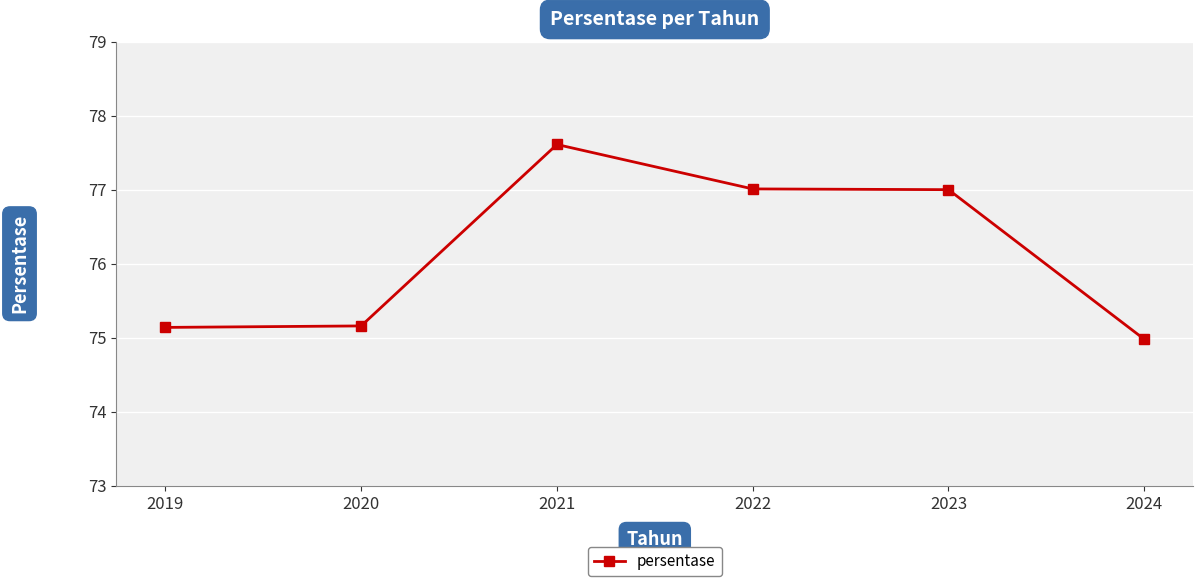

What is the difference between the values at 2021 and 2024?

2.6